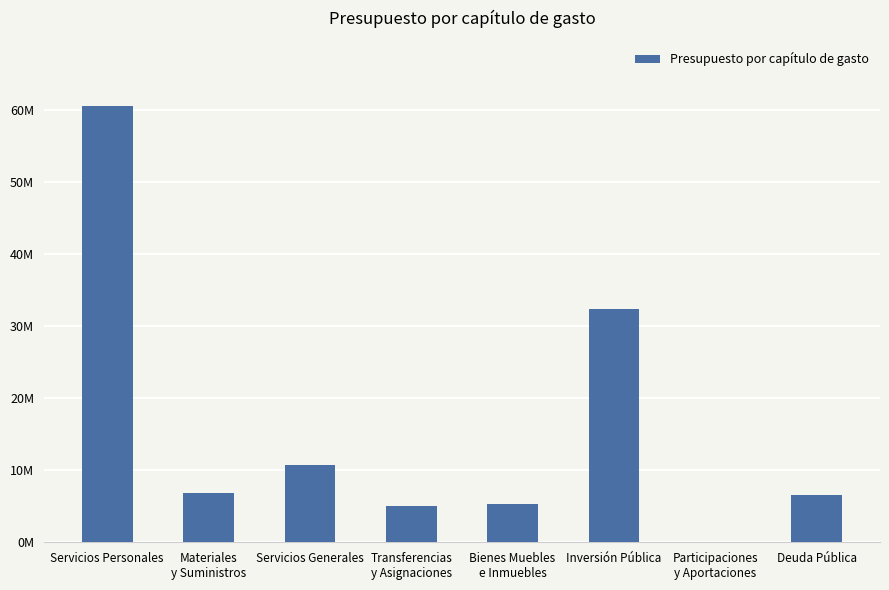

Are the bars grouped side by side (vs. stacked)?

No